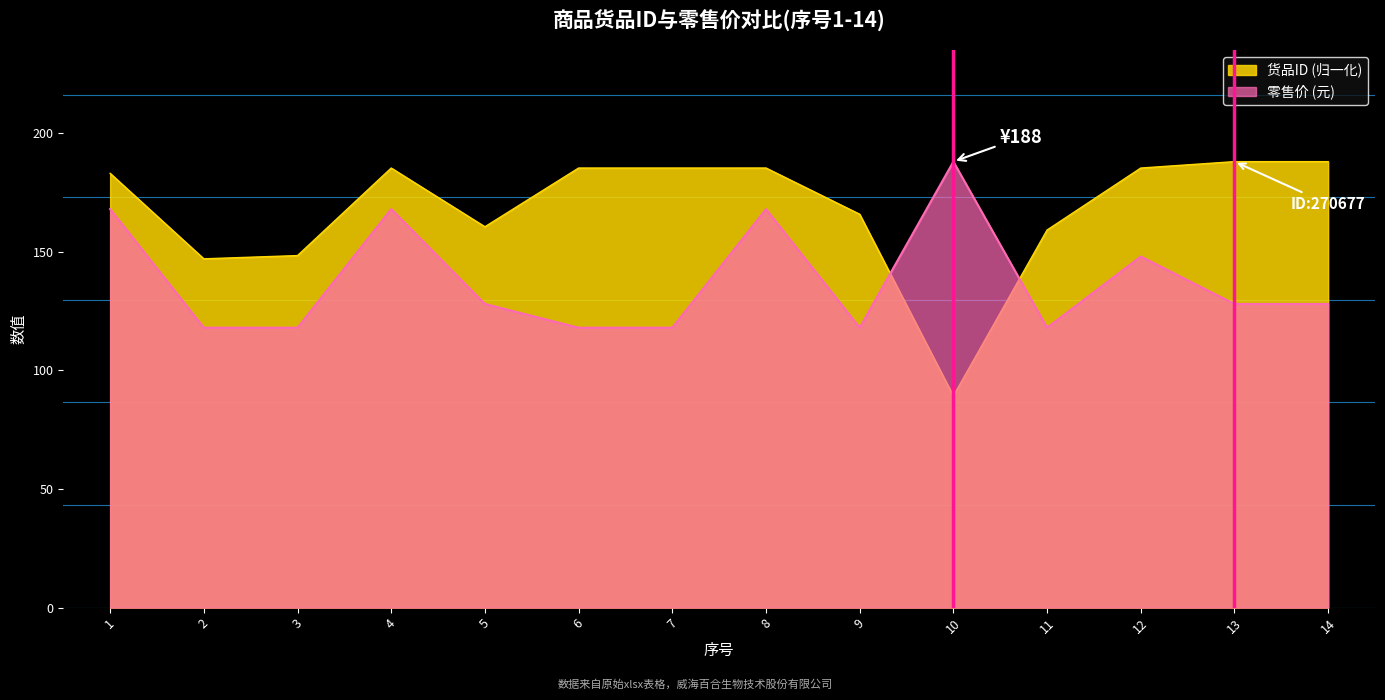

Reading left to right, transcribe all the data shown in this chart.

货品ID: 183.1	147.0	148.4	185.3	160.6	185.3	185.3	185.3	165.8	89.2	159.2	185.3	188.0	188.0
零售价: 168.0	118.0	118.0	168.0	128.0	118.0	118.0	168.0	118.0	188.0	118.0	148.0	128.0	128.0